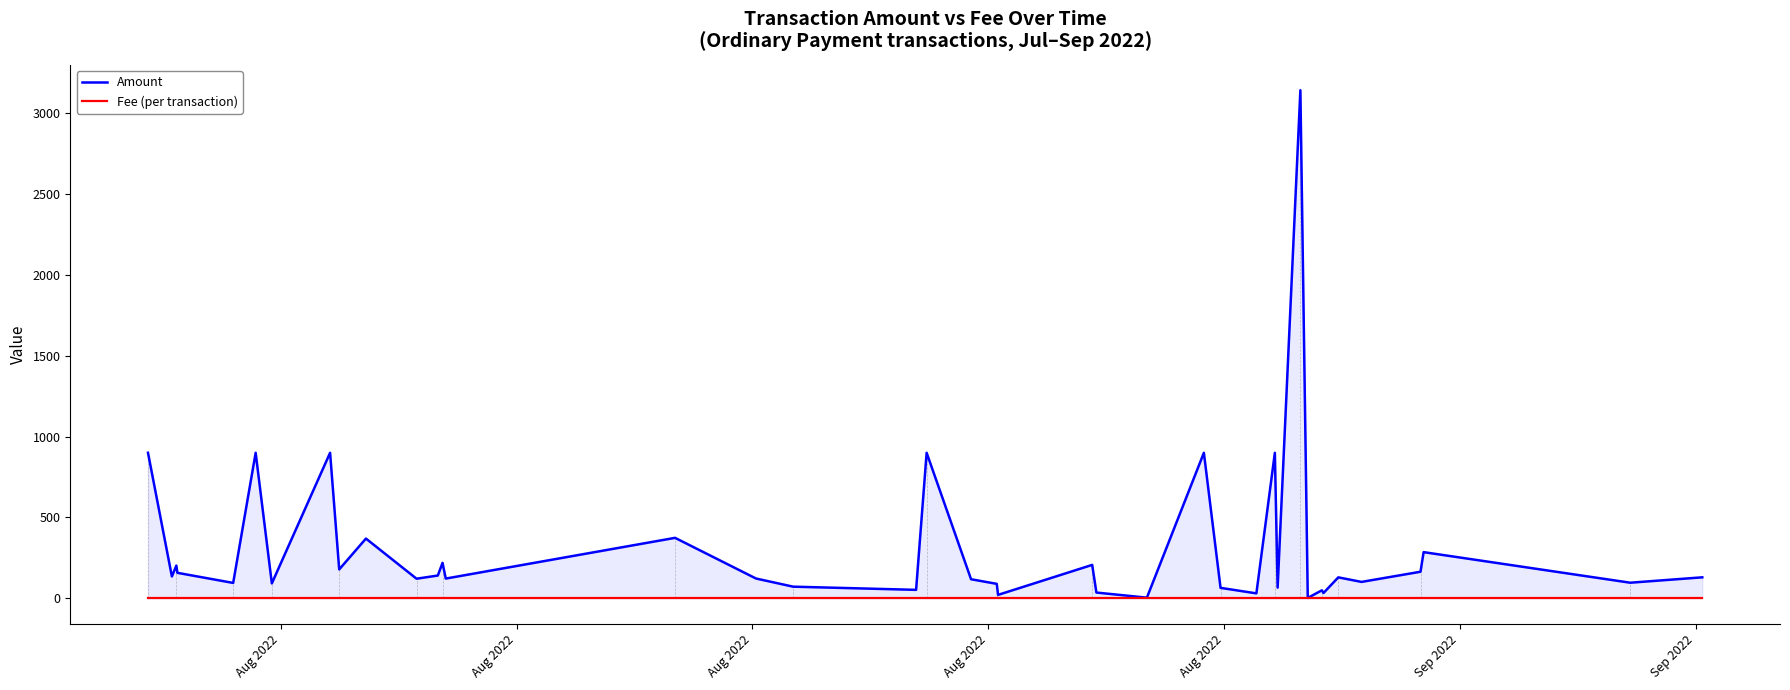

What is the maximum value for Amount?

3142.7